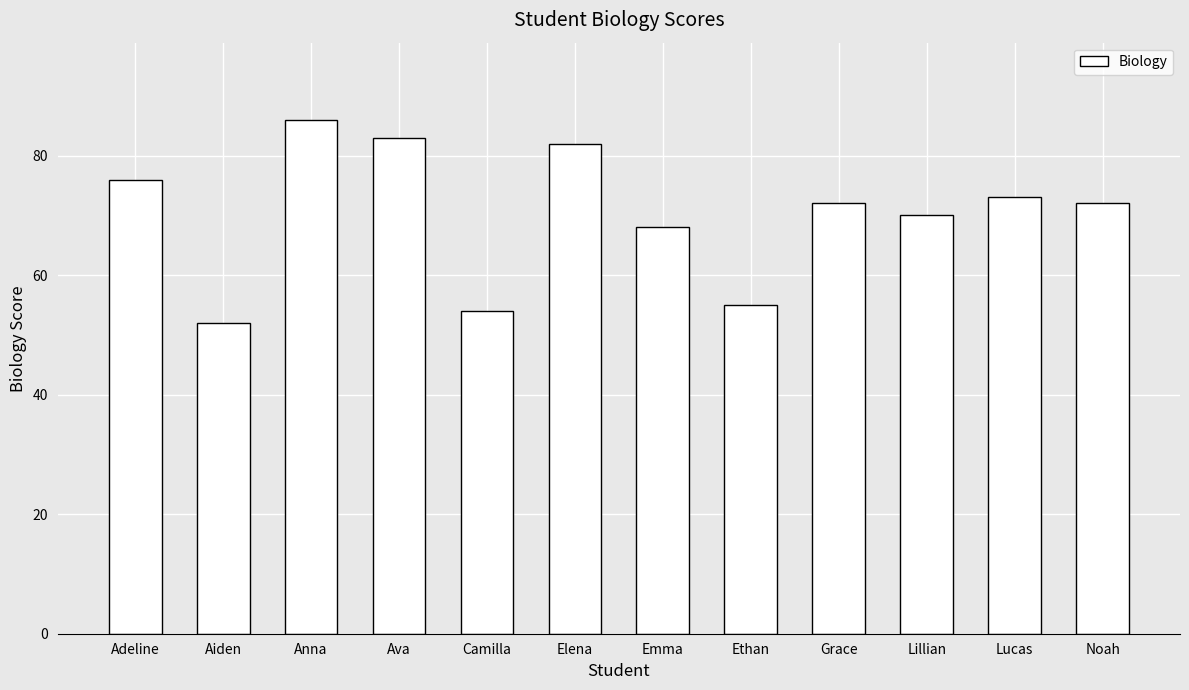

What is the sum of all values?

843